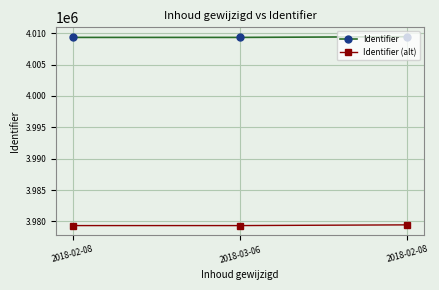

The Identifier (alt) series shows 3979330 at 2018-03-06. True or false?

True